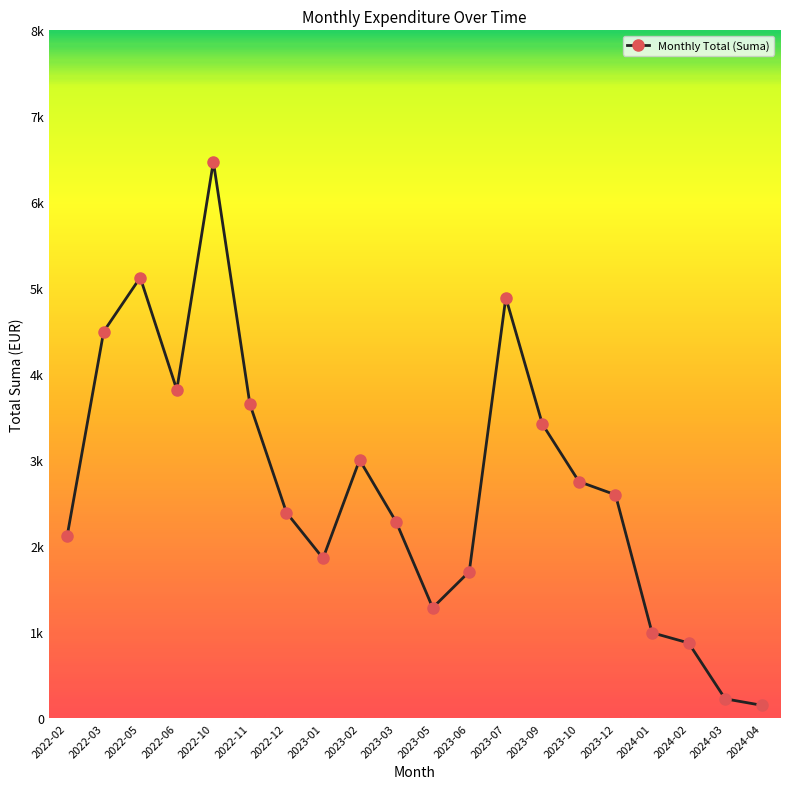

Does the chart have visible grid lines?

No